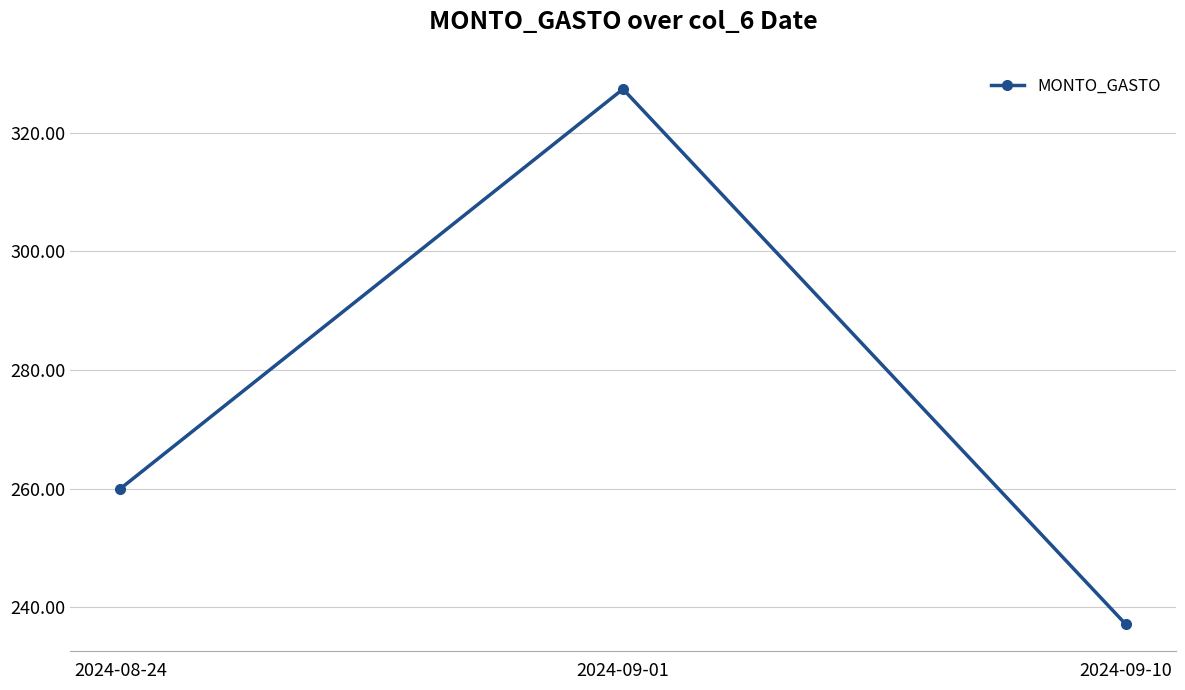

True or false: the data shows 237.2 at 2024-09-10.

True